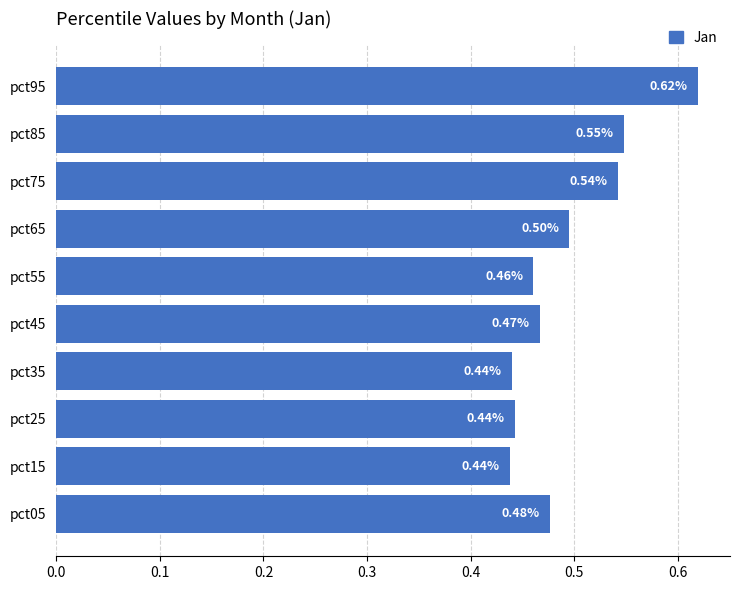

What is the change in value from pct25 to pct85?

+0.1